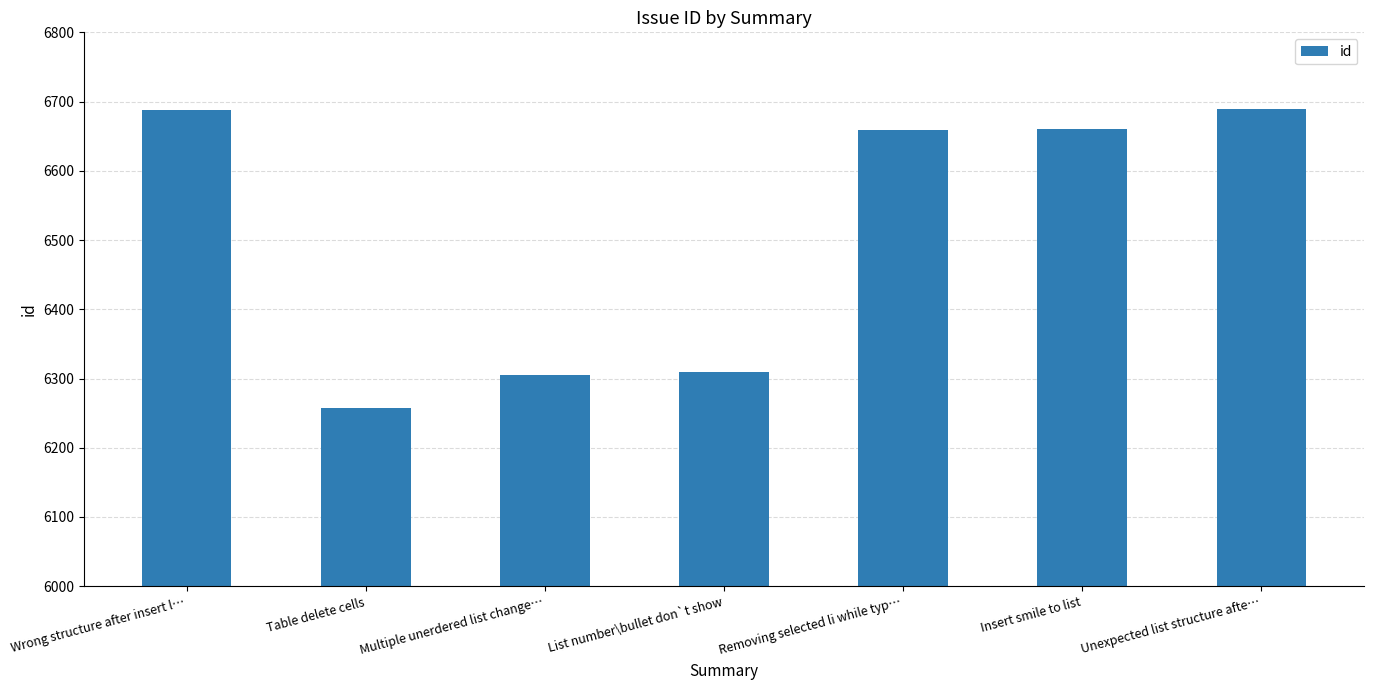

What is the sum of the values at Multiple unerdered list change… and Unexpected list structure afte…?

12994